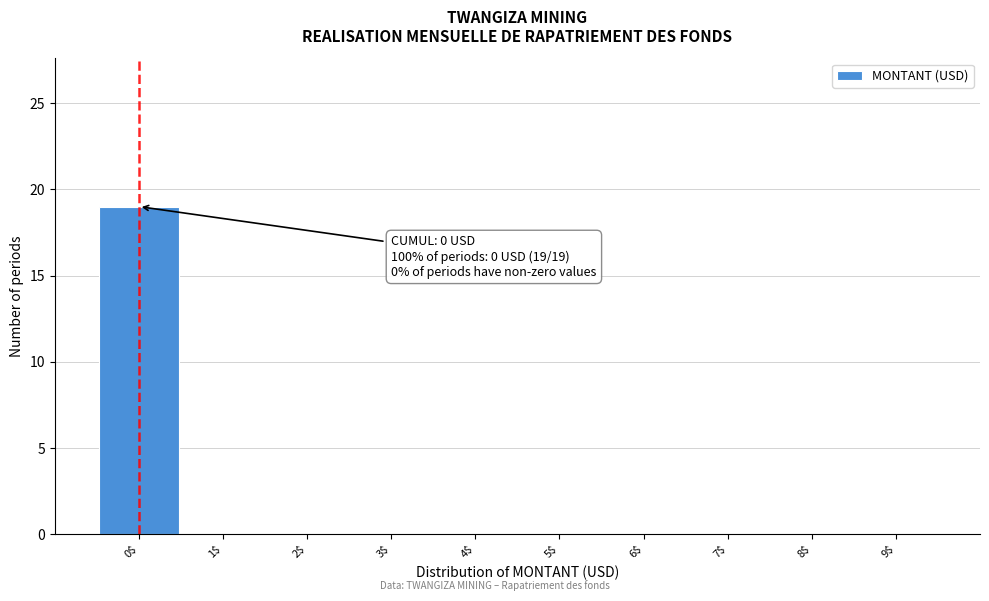

Over which range of the x-axis is the bar tallest?

-0.5 to 0.5